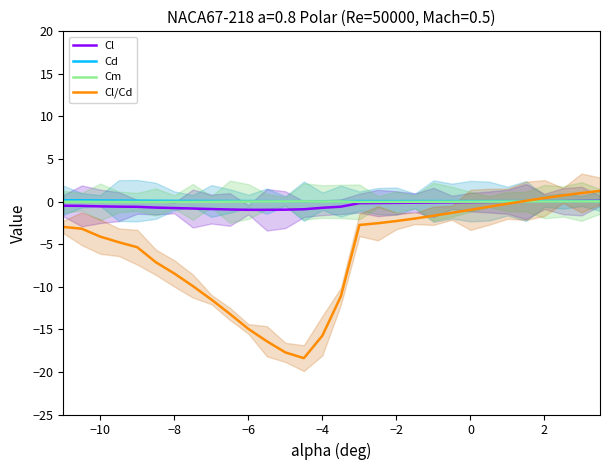

Is this an area chart (filled region under the line)?

No